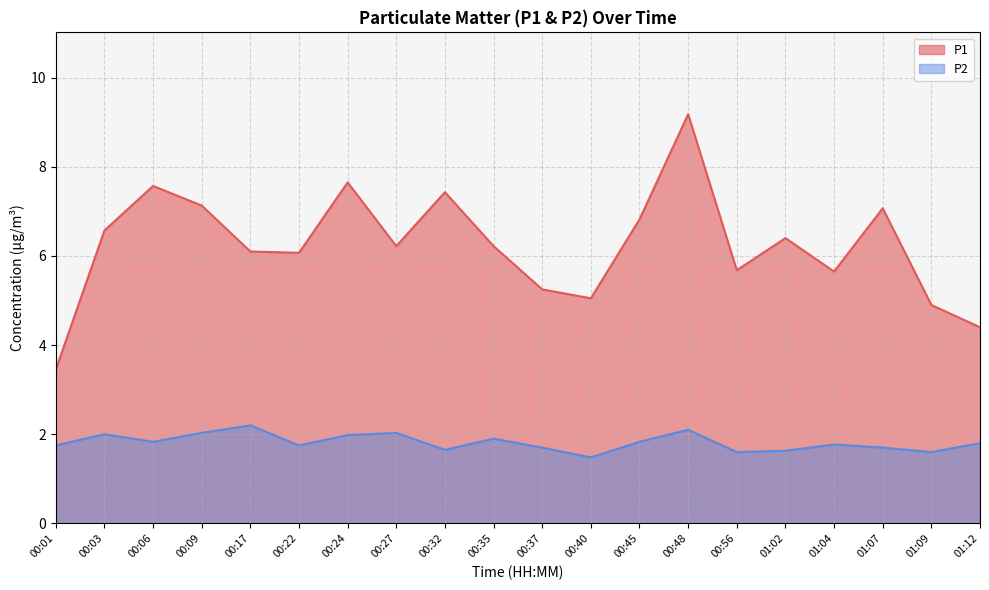

True or false: P2 and P1 intersect in this chart.

False